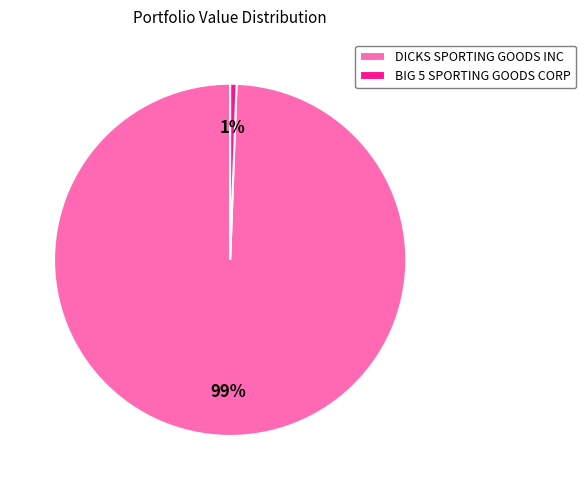

Which category has the smallest portion of the pie?

BIG 5 SPORTING GOODS CORP